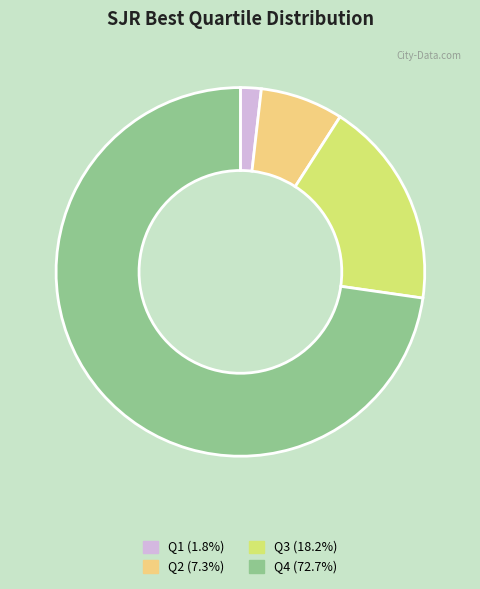

The Q2 slice represents 7% of the pie. True or false?

True